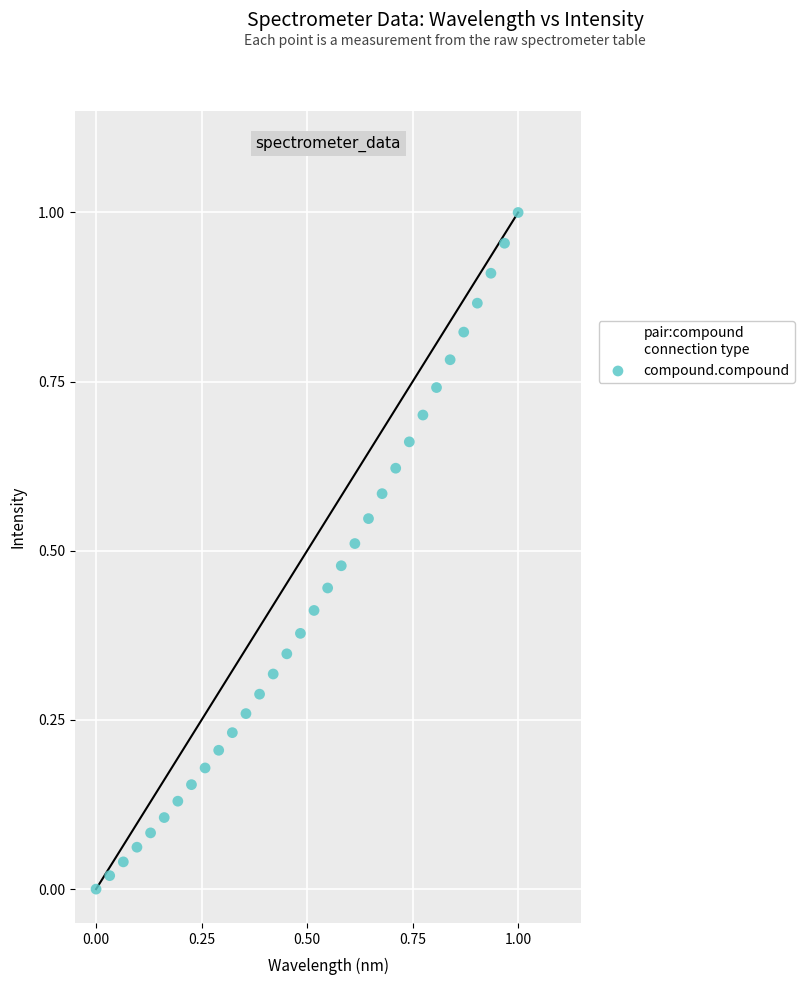

How many points are shown in the scatter plot?

32